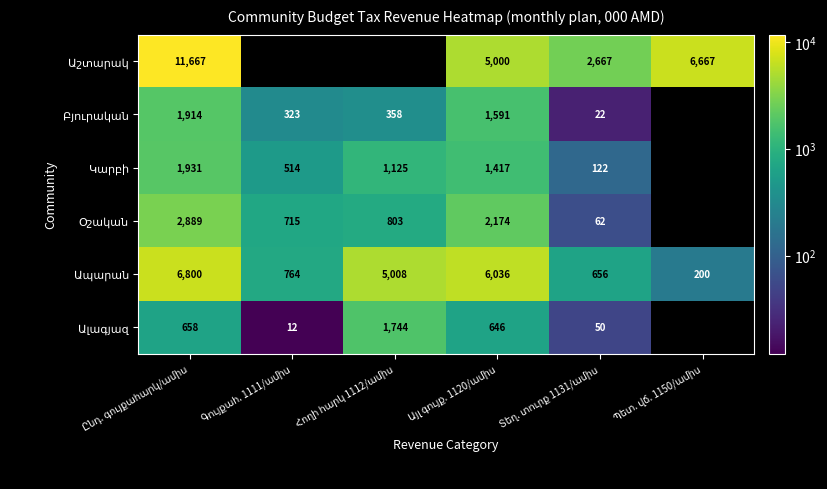

How many data points in Բյուրական are less than 1590?

3